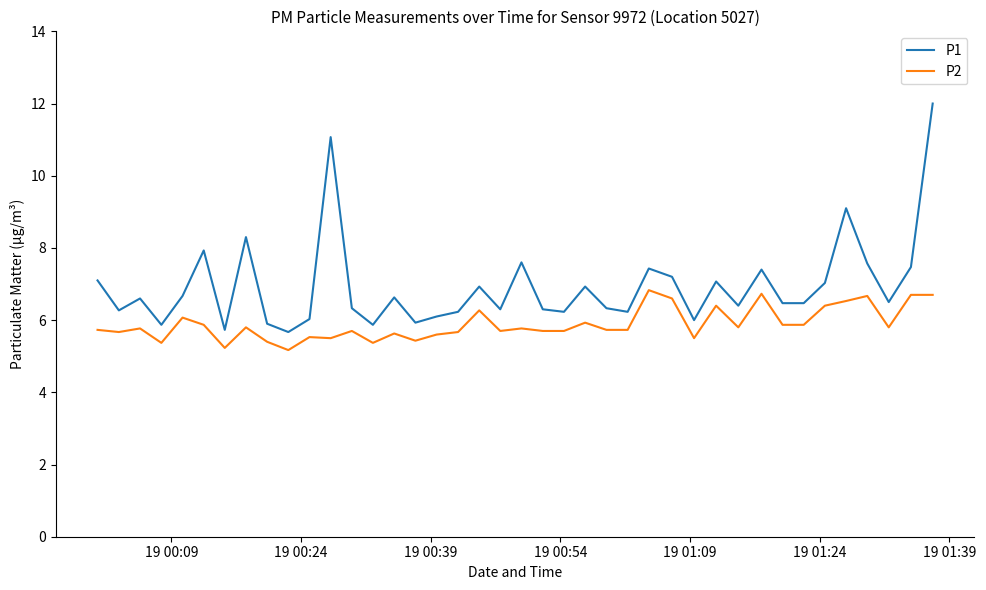

How many lines are shown in the chart?

2